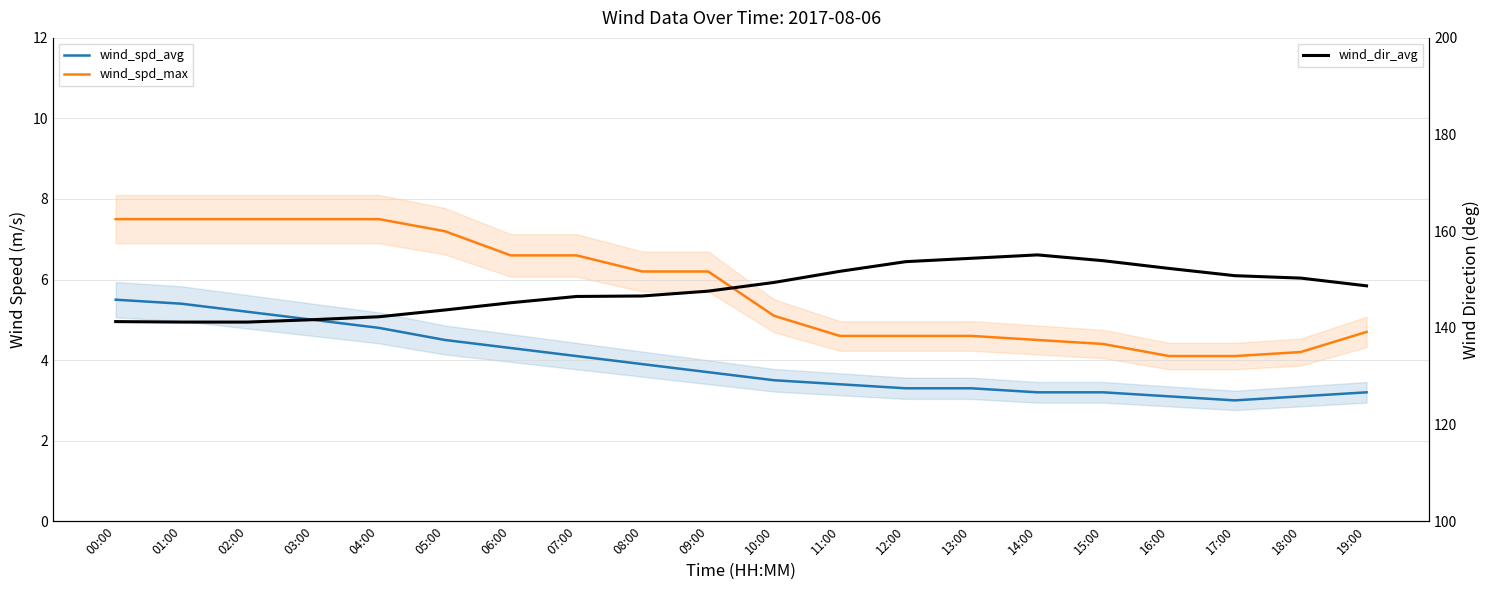

How many lines are shown in the chart?

3